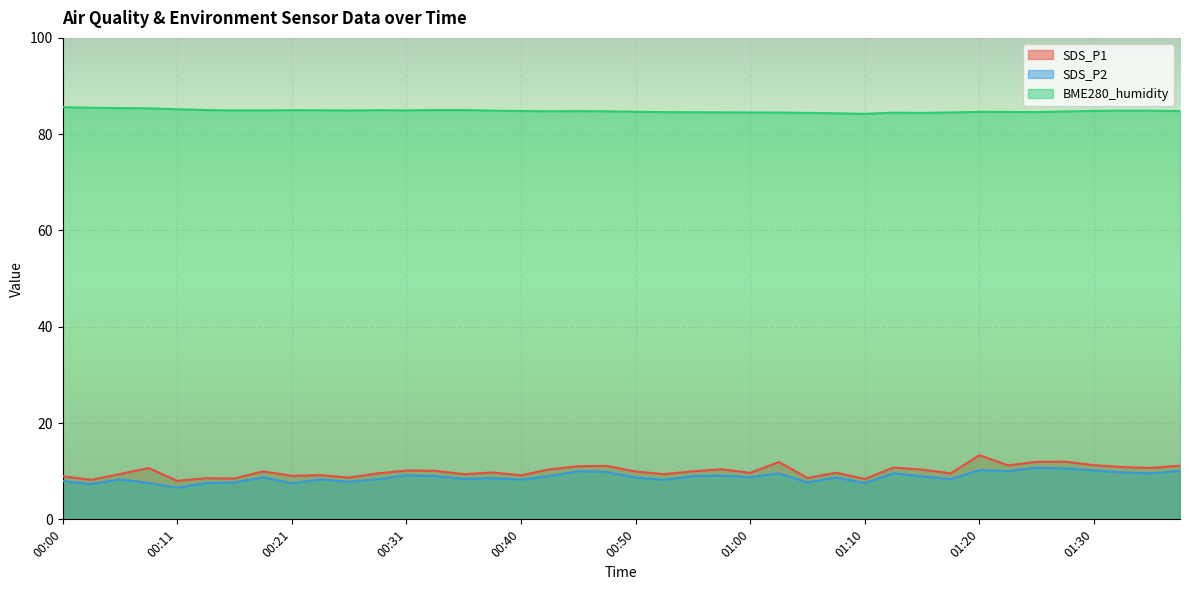

Which series has the largest total across all categories?

BME280_humidity